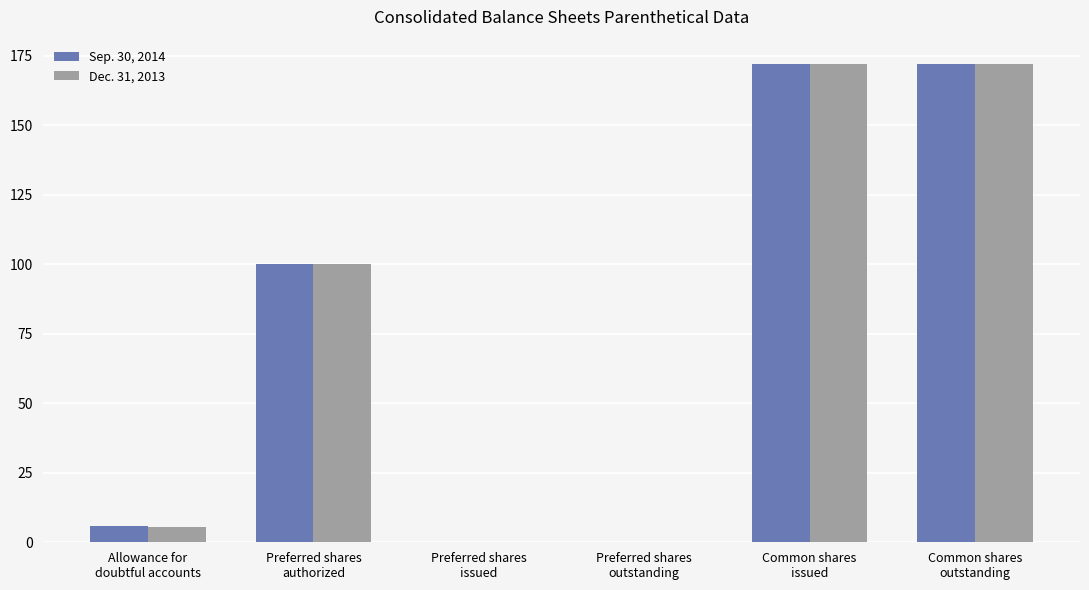

What is the greatest value displayed?

172.1